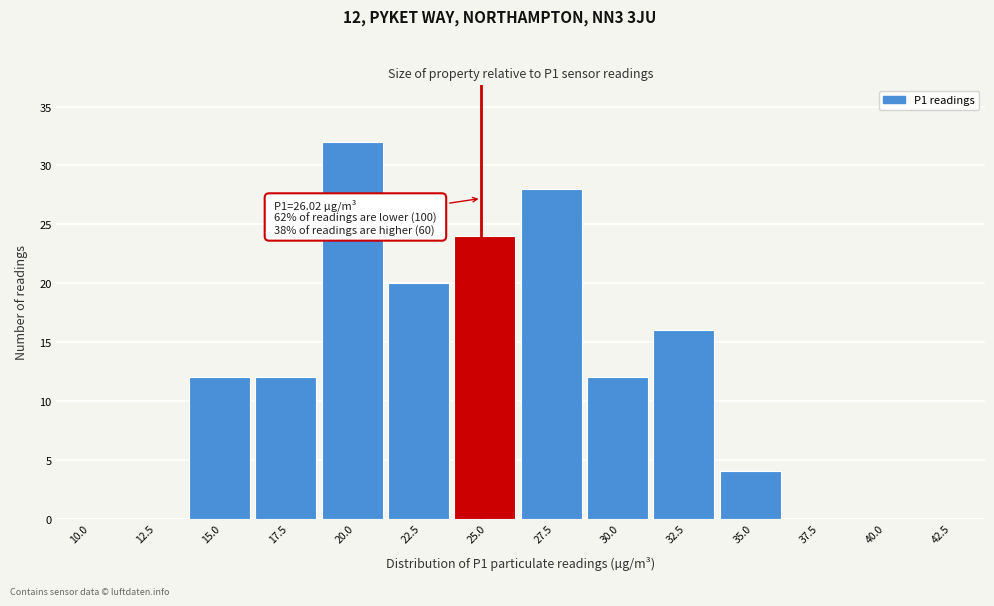

Reading left to right, extract all data points from this chart.

10.0=0	12.5=0	15.0=12	17.5=12	20.0=32	22.5=20	25.0=24	27.5=28	30.0=12	32.5=16	35.0=4	37.5=0	40.0=0	42.5=0